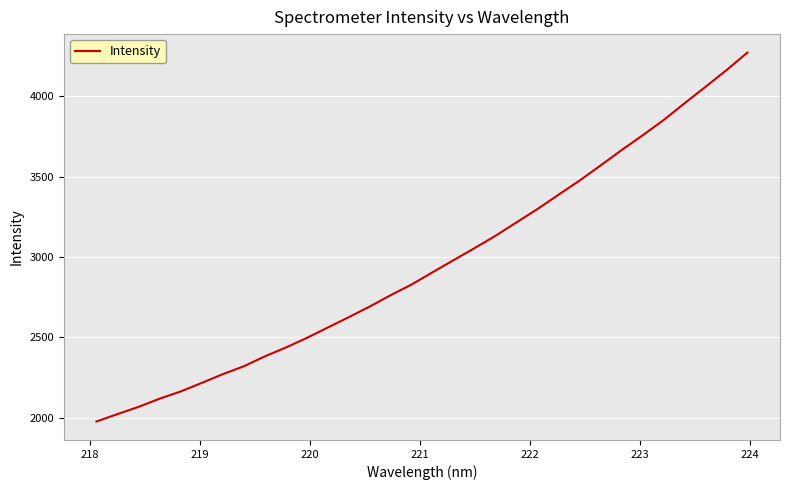

What is the minimum value shown in the chart?

1975.1